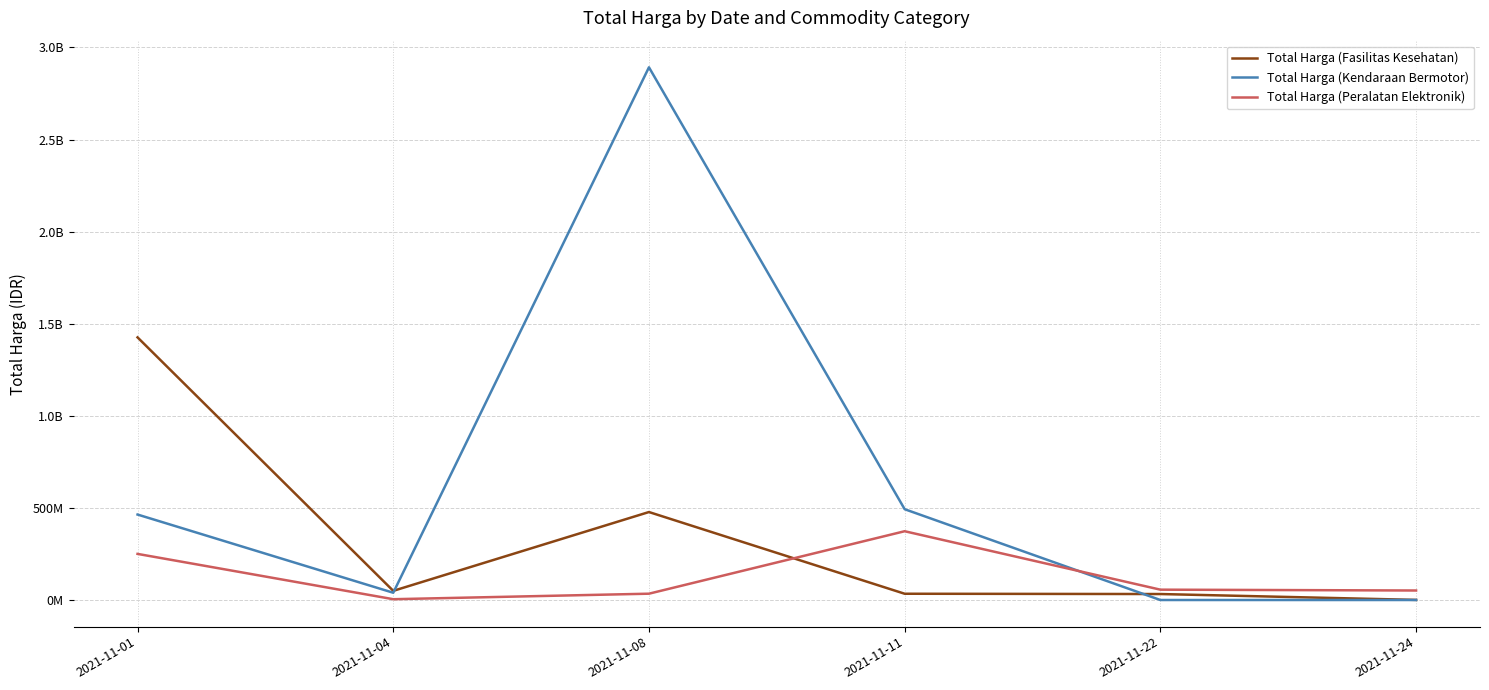

Does the chart have visible grid lines?

Yes